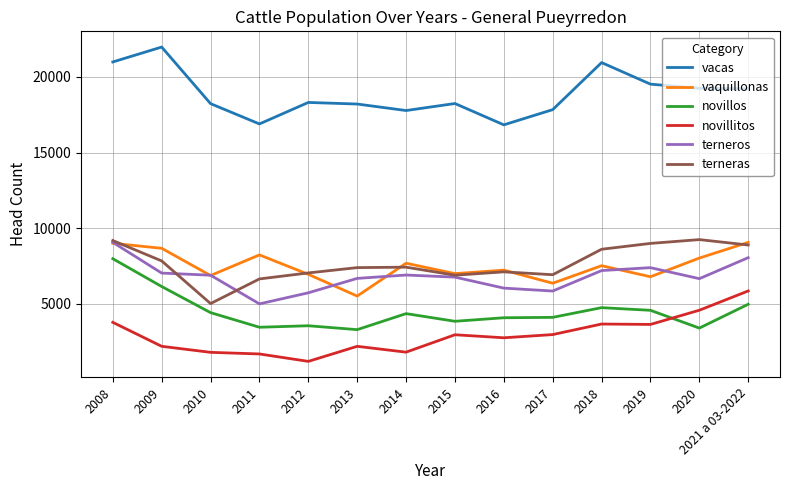

Between 2010 and 2021 a 03-2022, which series saw the biggest shift?

novillitos